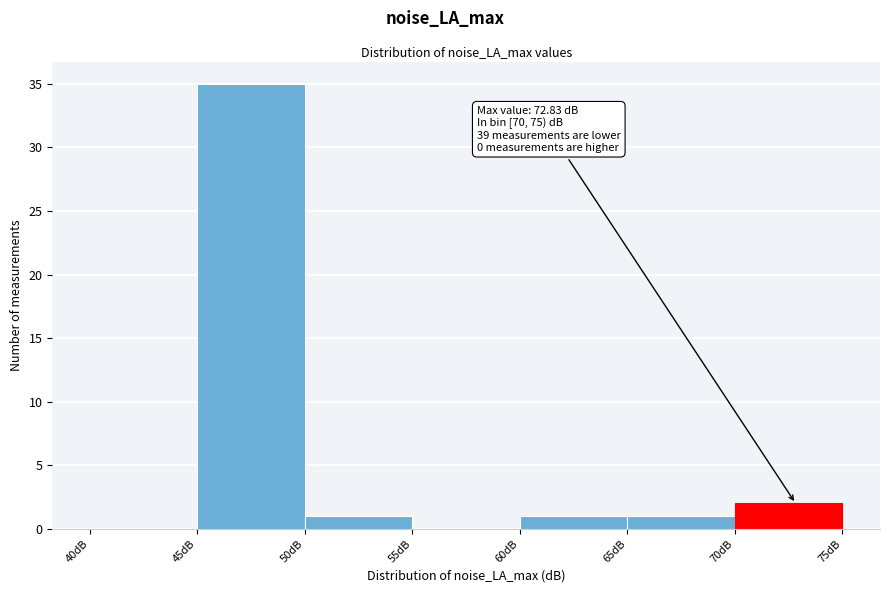

Over which range of the x-axis is the bar tallest?

45 to 50